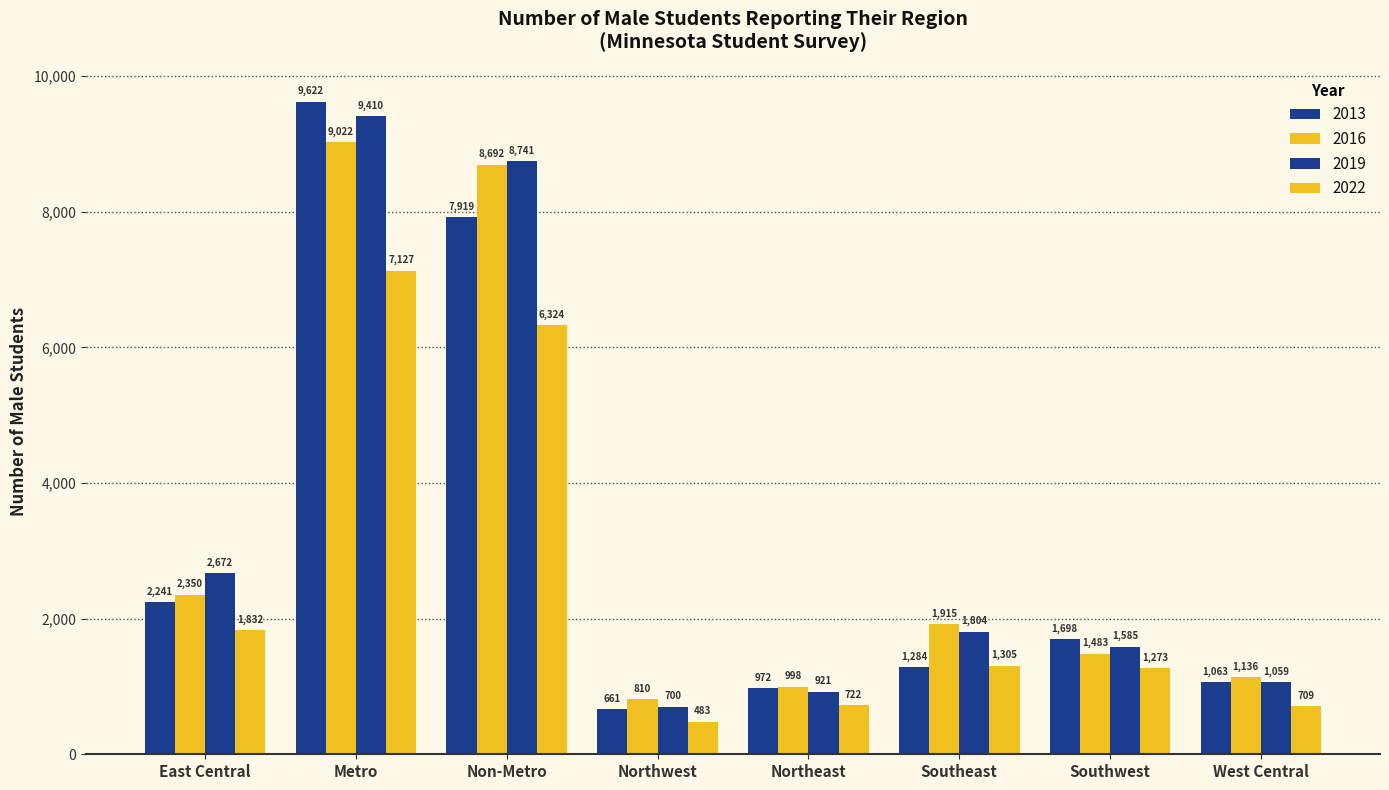

How many groups of bars are there?

8